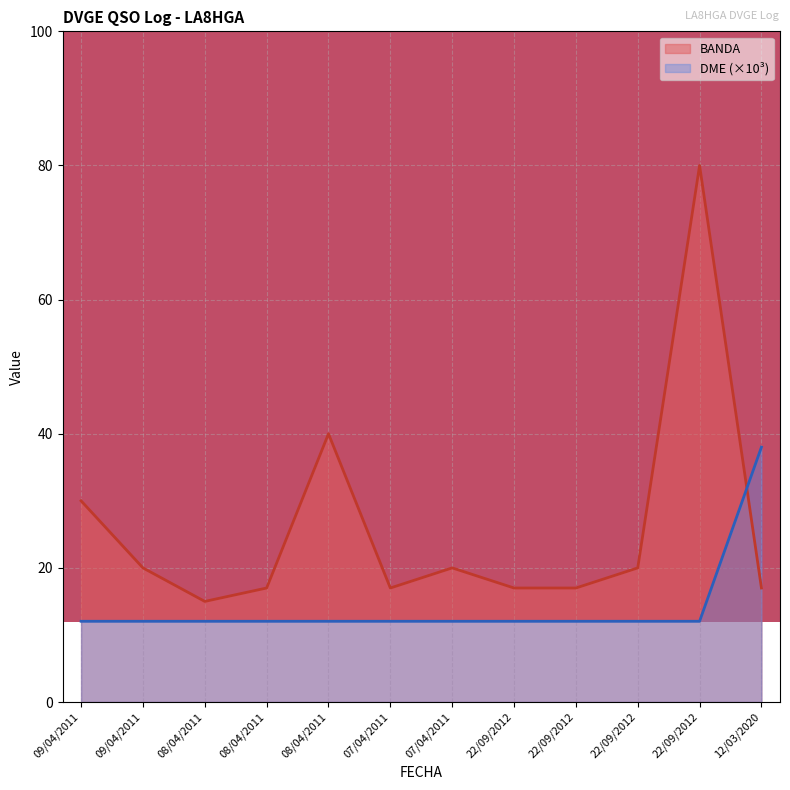

Between 09/04/2011 and 08/04/2011, which is larger?

09/04/2011